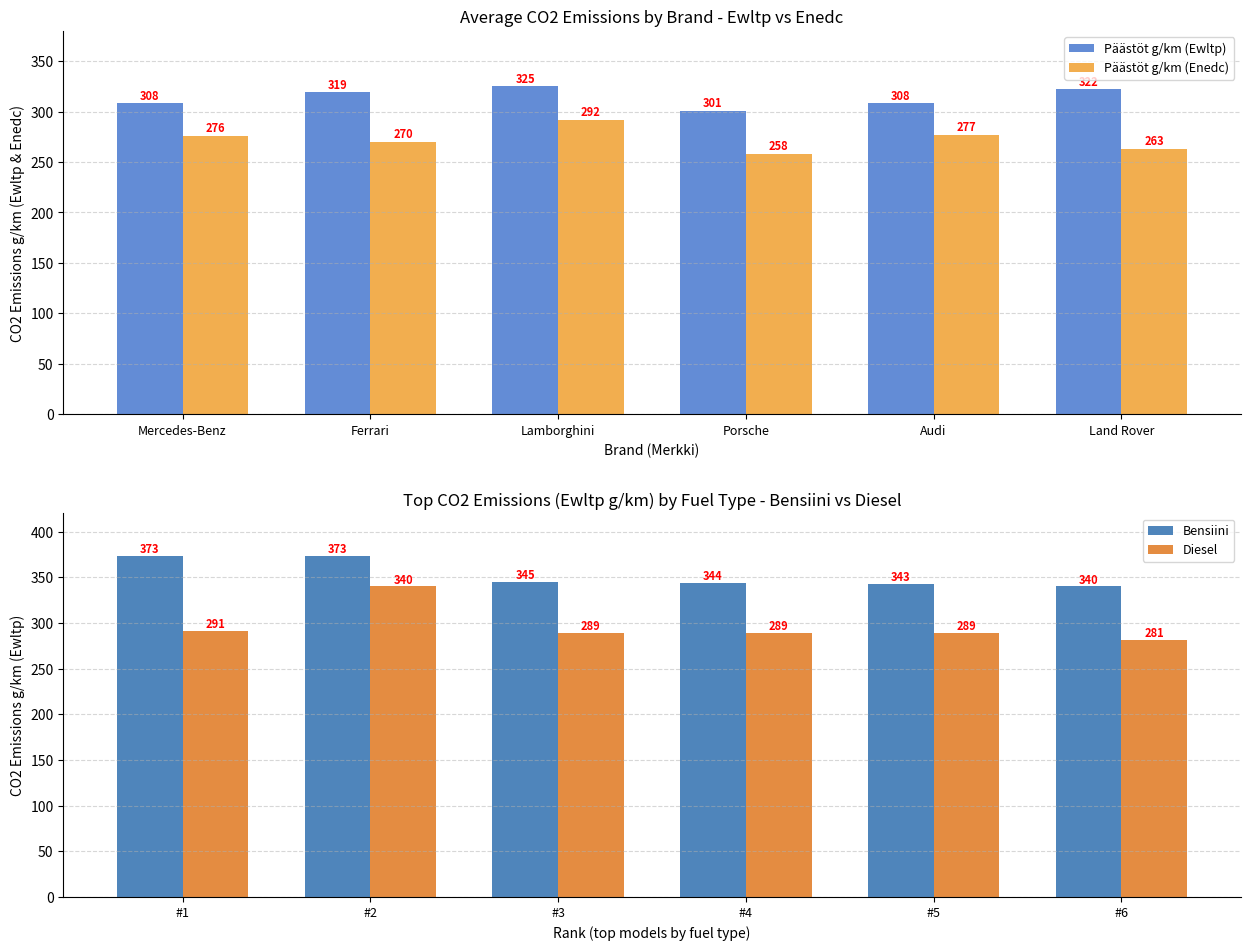

How many values in the Bensiini series exceed 345?

2